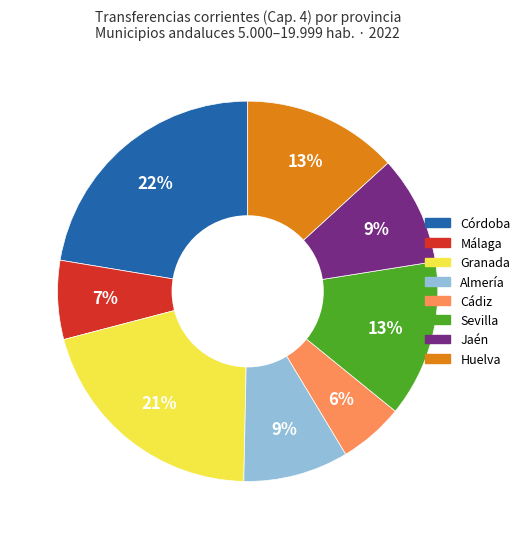

Which slice is the smallest?

Cádiz